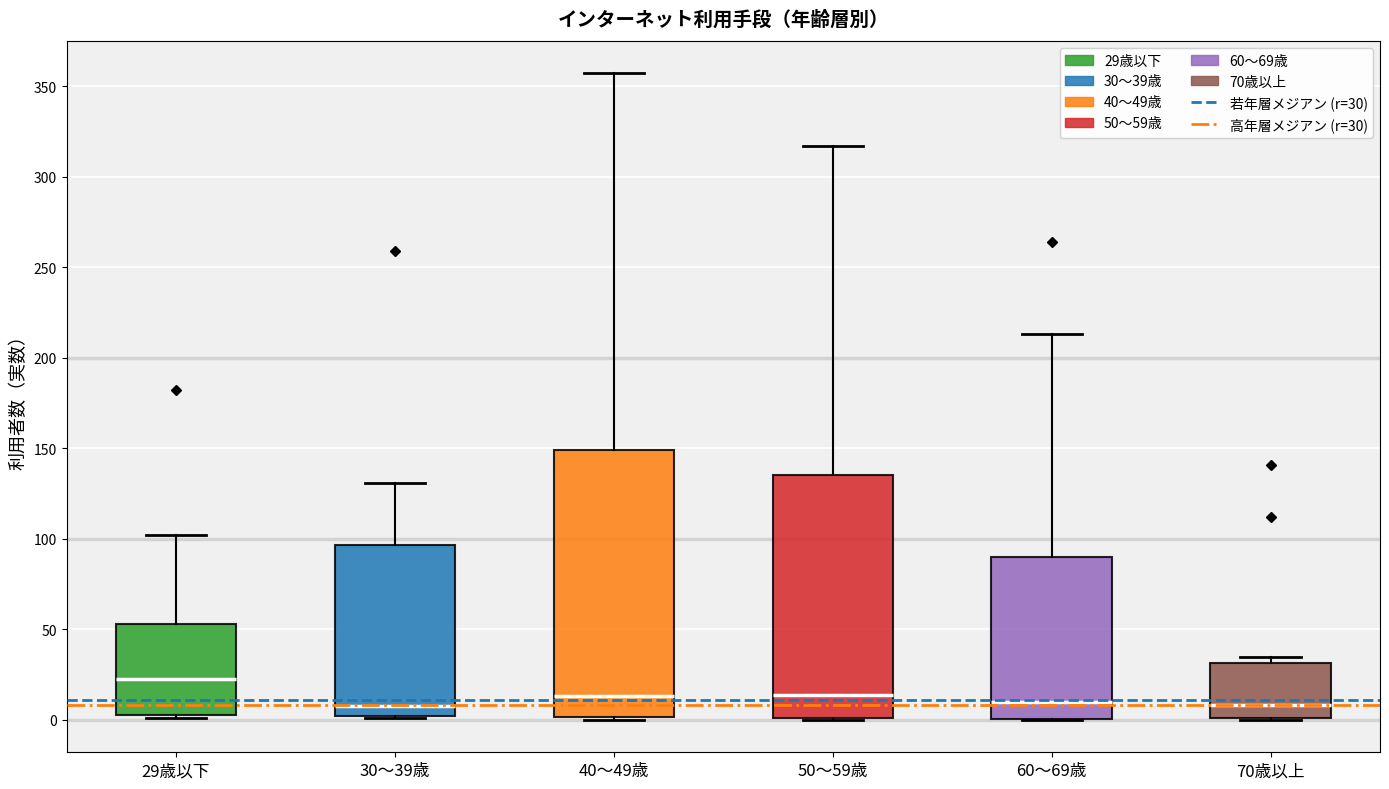

Reading left to right, transcribe this box plot: for each box, give where its median line is, the range the box spans, and where its two whiskers end, as read against the y-axis. The values are not printed on the chart, so give them approximately, as read against the axis.

29歳以下: median 25, box 5 to 55, whiskers 0 to 100
30～39歳: median 10, box 0 to 95, whiskers 0 to 130
40～49歳: median 15, box 0 to 150, whiskers 0 to 355
50～59歳: median 15, box 0 to 135, whiskers 0 to 315
60～69歳: median 10, box 0 to 90, whiskers 0 to 215
70歳以上: median 10, box 0 to 30, whiskers 0 to 35